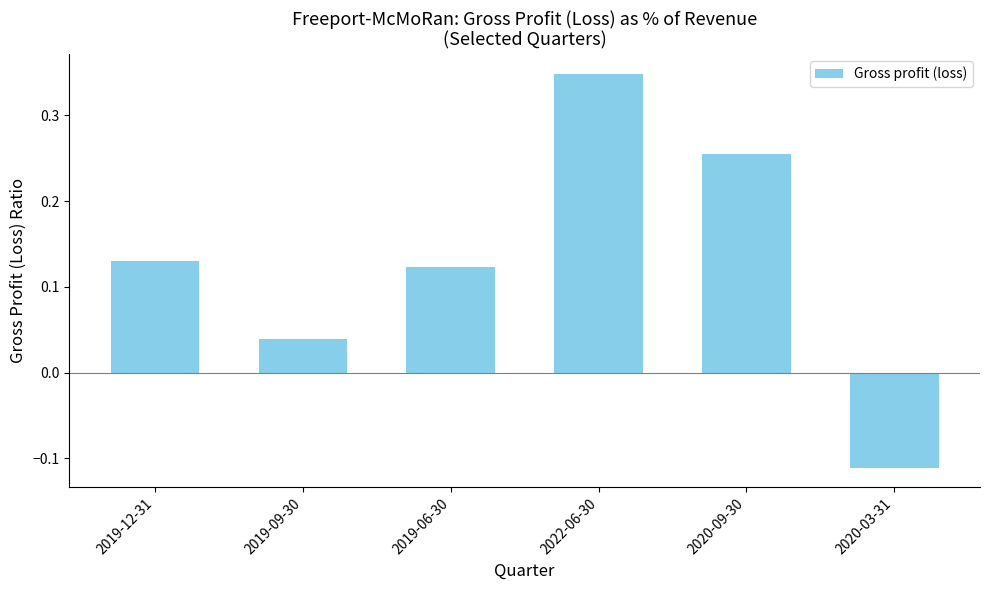

Where does the data first go above 0?

2019-12-31